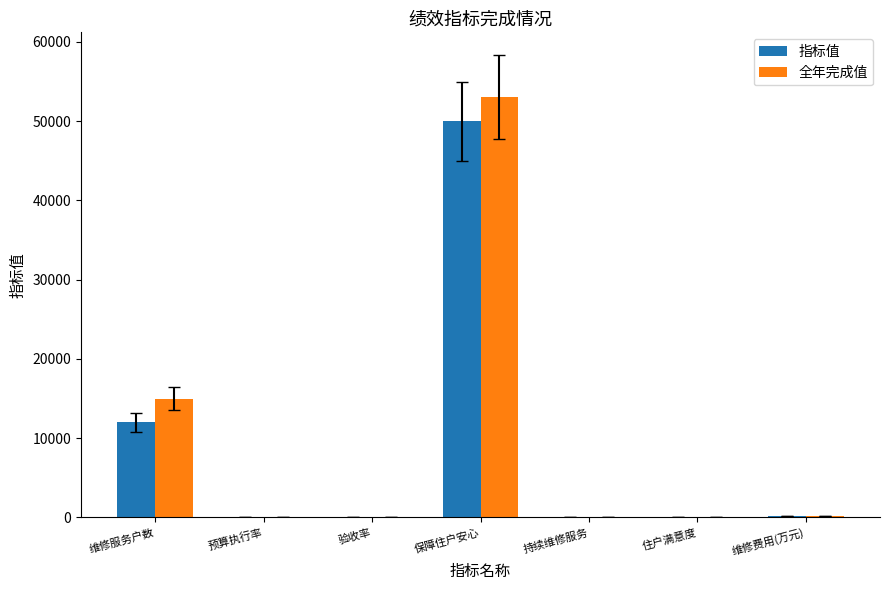

The value of 全年完成值 at 维修服务户数 is 15000.0. True or false?

True